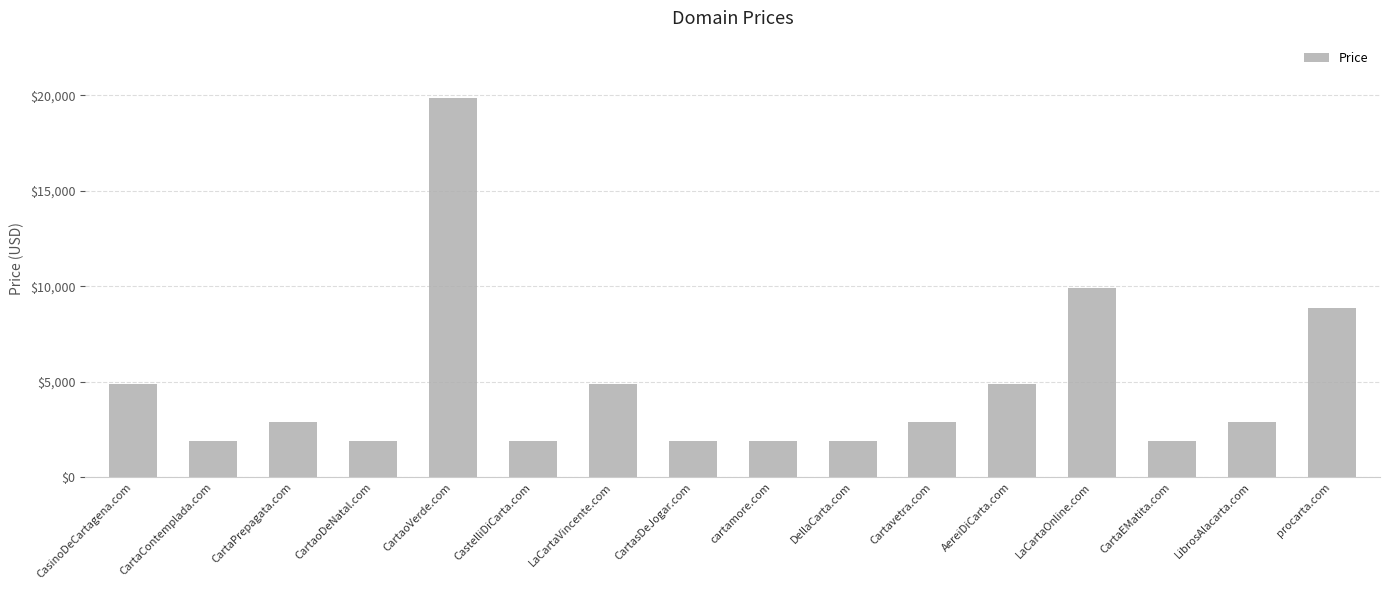

What is the sum of the values at DellaCarta.com and CartaoDeNatal.com?

3776